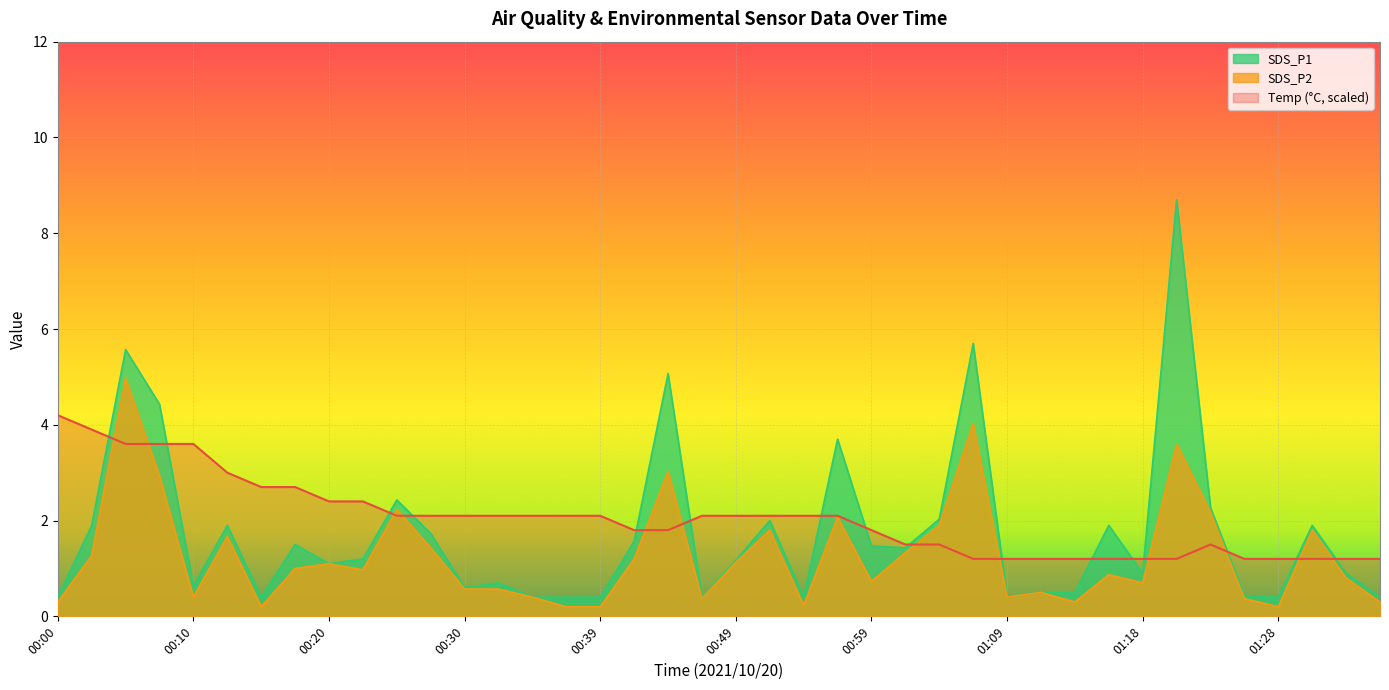

What is the label of the 3rd point from the right?

01:31